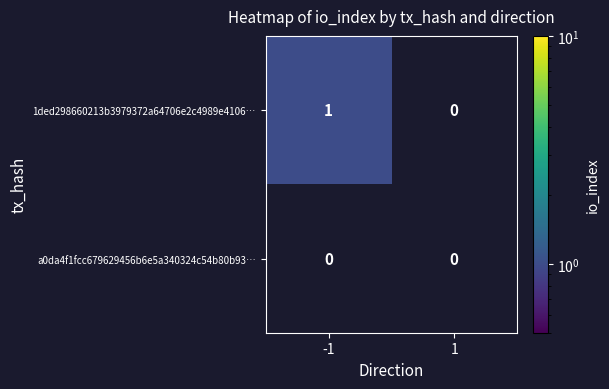

At -1, list the series in order from smallest to largest.

a0da4f1fcc679629456b6e5a340324c54b80b93…, 1ded298660213b3979372a64706e2c4989e4106…